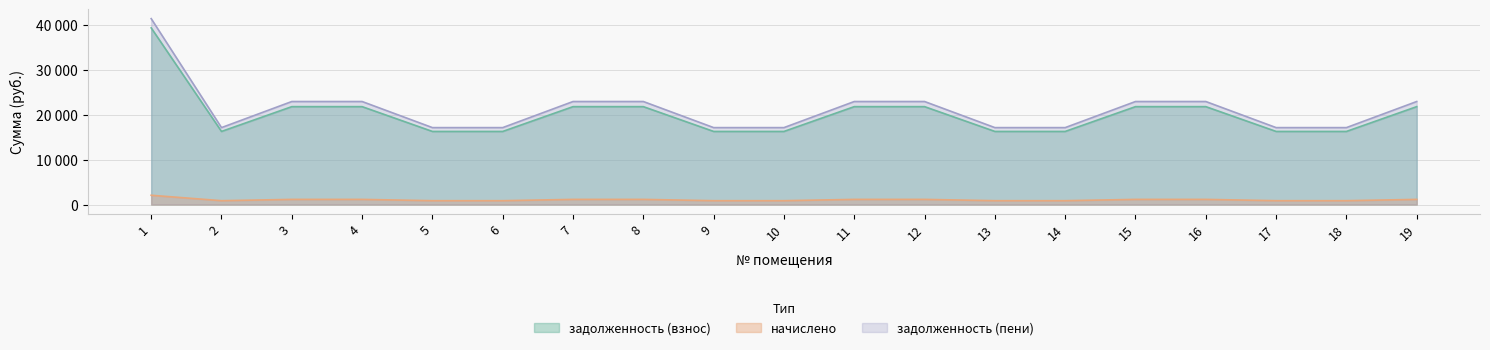

Reading left to right, list all the values displayed in this chart.

задолженность (взнос): 1=2059.9	2=852.2	3=1141.4	4=1141.4	5=852.2	6=852.2	7=1141.4	8=1141.4	9=852.2	10=852.2	11=1141.4	12=1141.4	13=852.2	14=852.2	15=1141.4	16=1141.4	17=852.2	18=852.2	19=1141.4
начислено: 1=39338.2	2=16274.5	3=21796.8	4=21796.8	5=16274.5	6=16274.5	7=21796.8	8=21796.8	9=16274.5	10=16274.5	11=21796.8	12=21796.8	13=16274.5	14=16274.5	15=21796.8	16=21796.8	17=16274.5	18=16274.5	19=21796.8
задолженность (пени): 1=41398.1	2=17126.7	3=22938.2	4=22938.2	5=17126.7	6=17126.7	7=22938.2	8=22938.2	9=17126.7	10=17126.7	11=22938.2	12=22938.2	13=17126.7	14=17126.7	15=22938.2	16=22938.2	17=17126.7	18=17126.7	19=22938.2